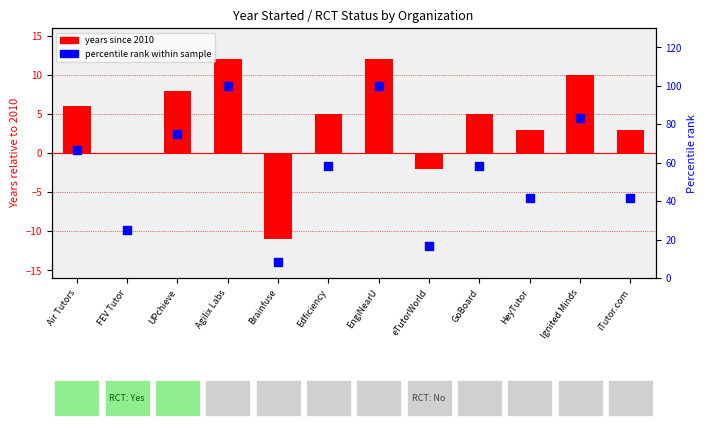

At how many categories does at least one series exceed 92?

2